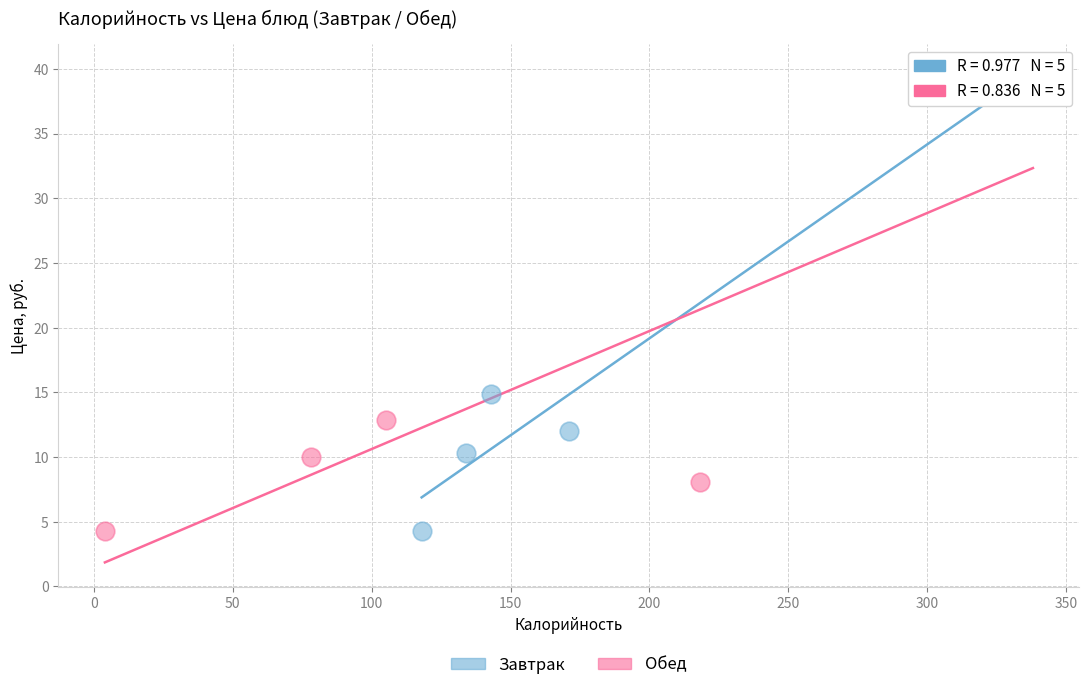

What are all the series names shown in the legend?

Завтрак, Обед